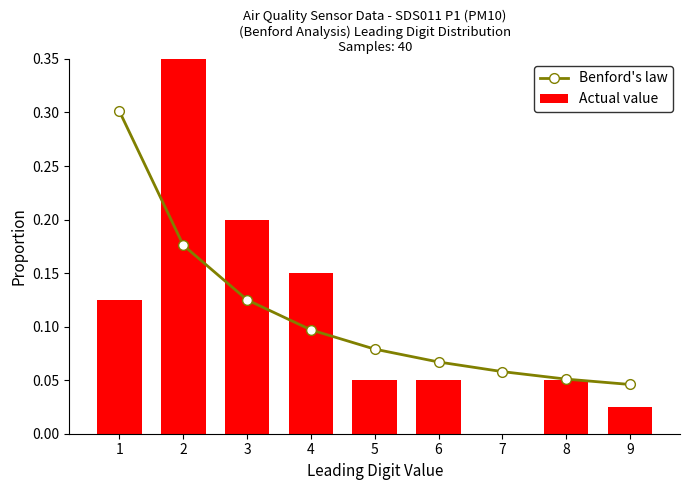

Rank the series by their maximum value, from lowest to highest.

Benford's law, Actual value